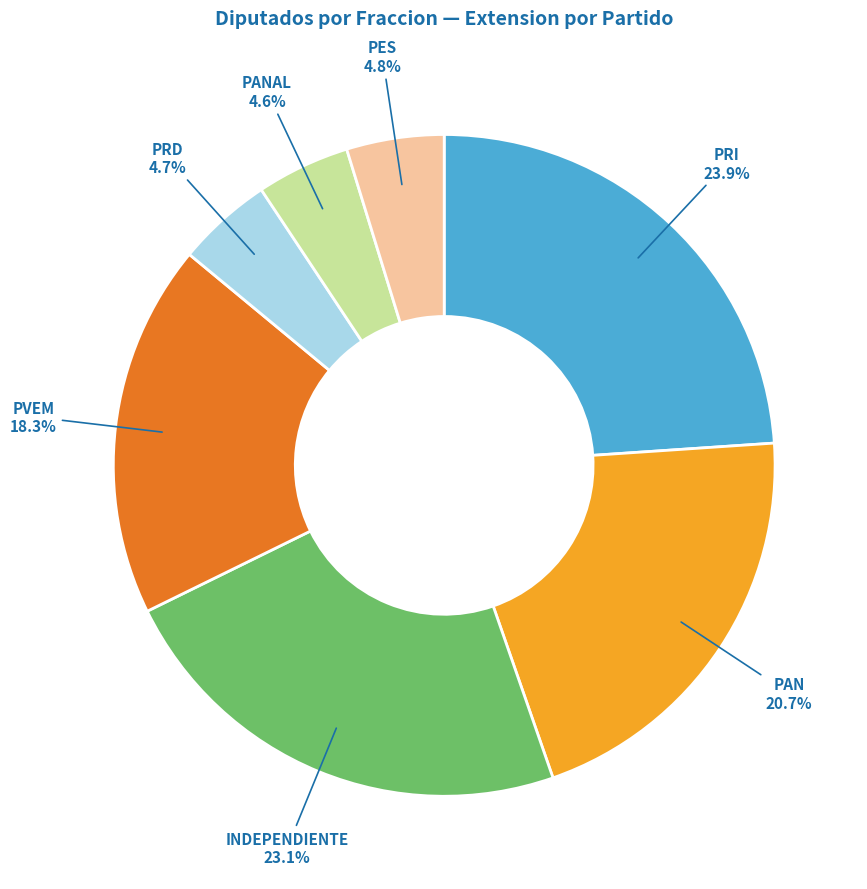

To the nearest percent, what is the average slice percentage?

14%